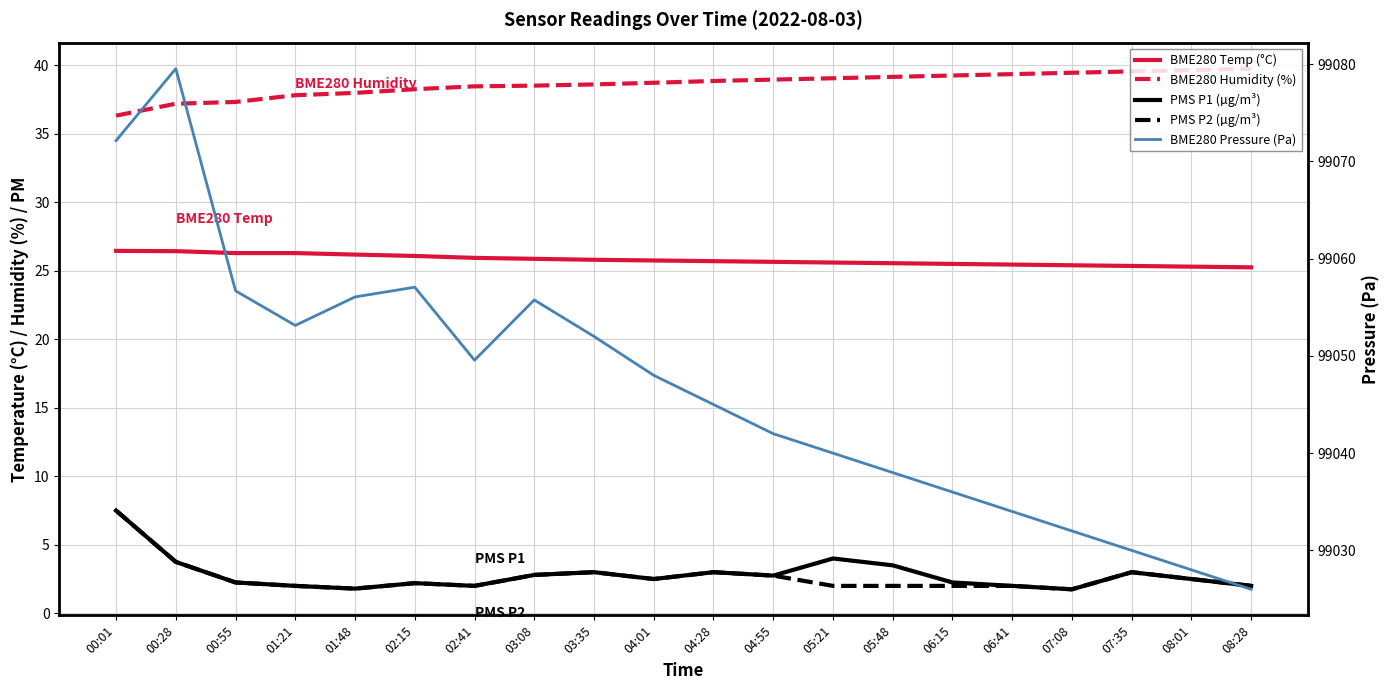

True or false: PMS P2 (µg/m³) and PMS P1 (µg/m³) intersect in this chart.

False